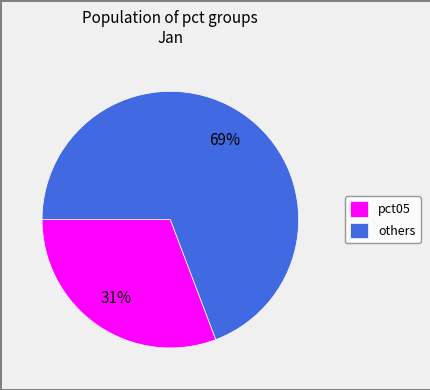

The pct05 slice represents 43% of the pie. True or false?

False